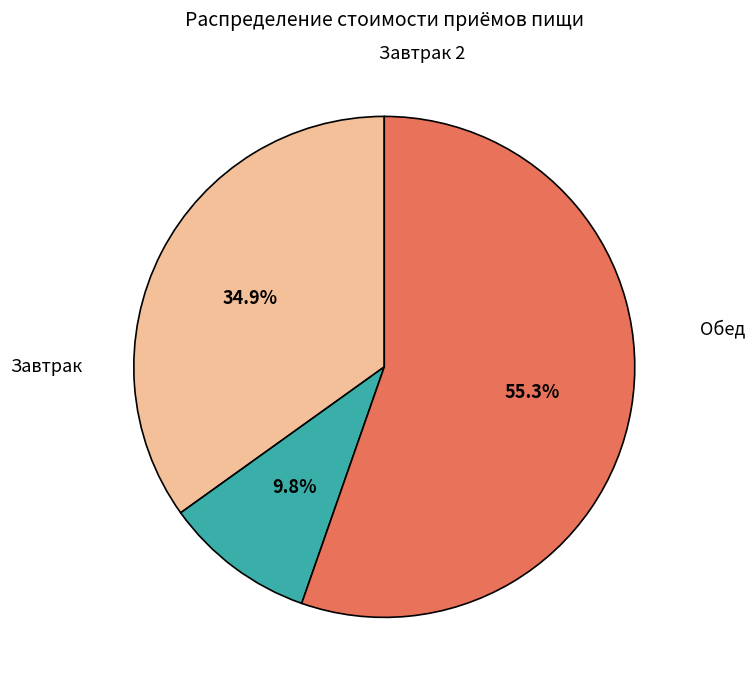

Is there a majority slice in this chart?

Yes